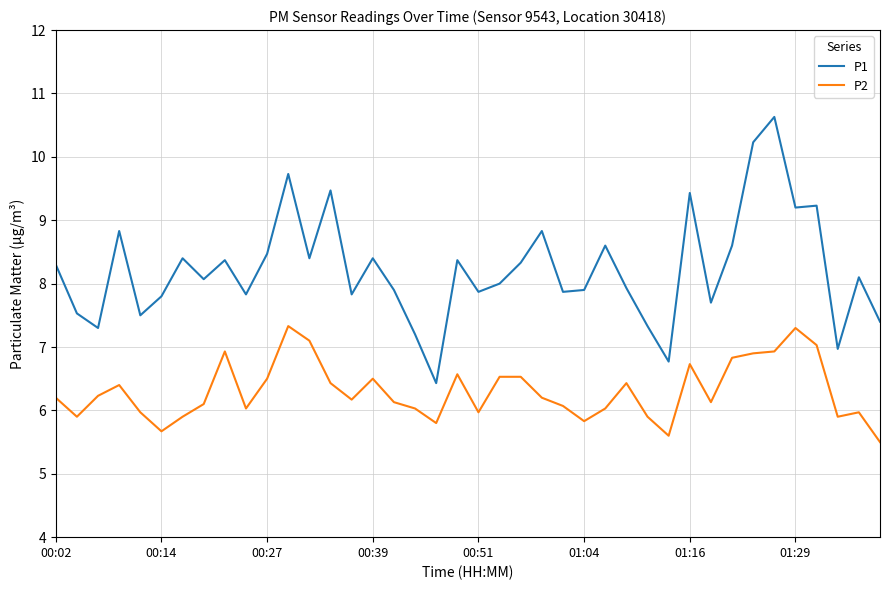

What is the minimum value shown in the chart?

5.5